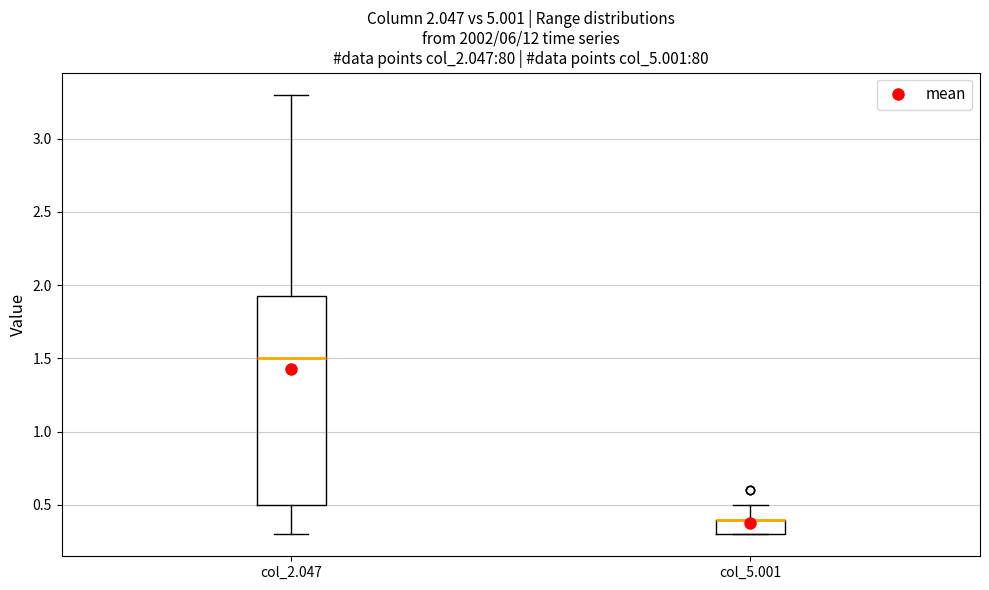

Reading left to right, read every box against the y-axis: the position of its median line, the range the box covers, and the ends of its whiskers. The values are not printed on the chart, so give them approximately, as read against the axis.

col_2.047: median 1.50, box 0.50 to 1.95, whiskers 0.30 to 3.30
col_5.001: median 0.40 (drawn on the box's upper edge), box 0.30 to 0.40, whiskers 0.30 to 0.50